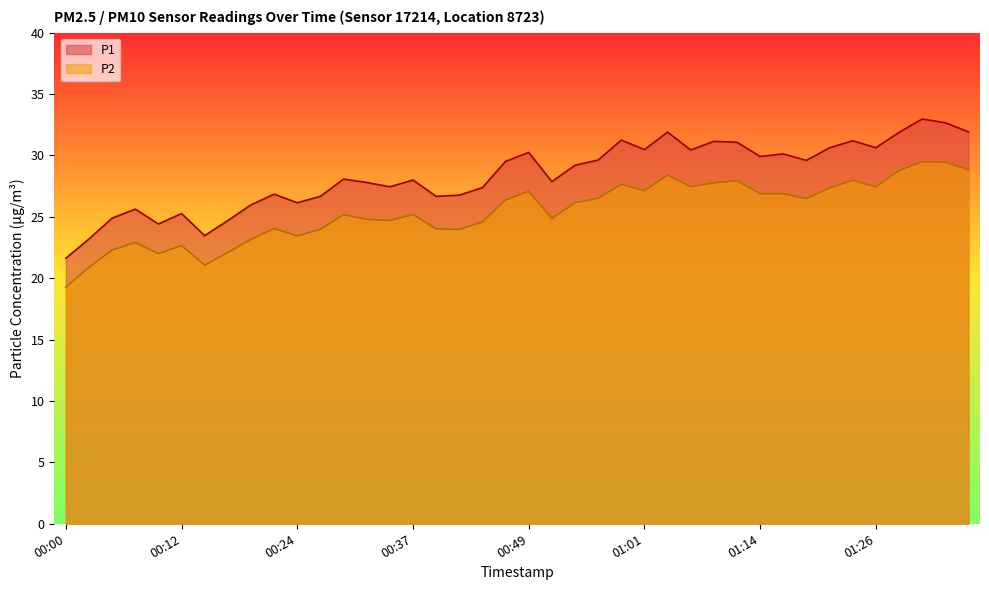

List the series in order of their peak value, highest first.

P1, P2